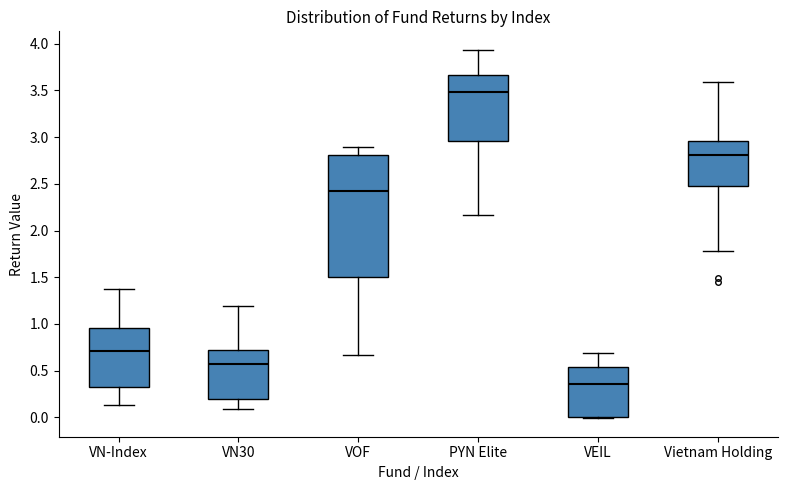

Which box has the lowest median line?

VEIL